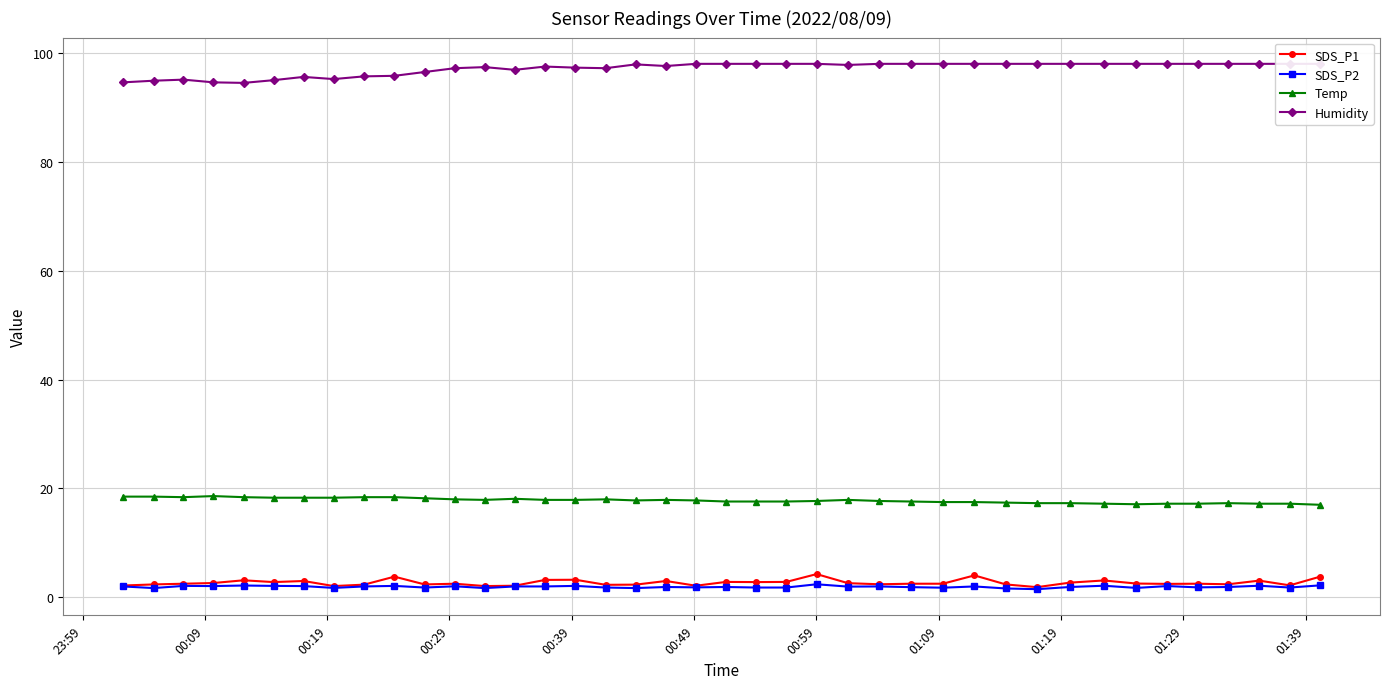

What is the value of the Temp point at the 27th from the left?

17.6